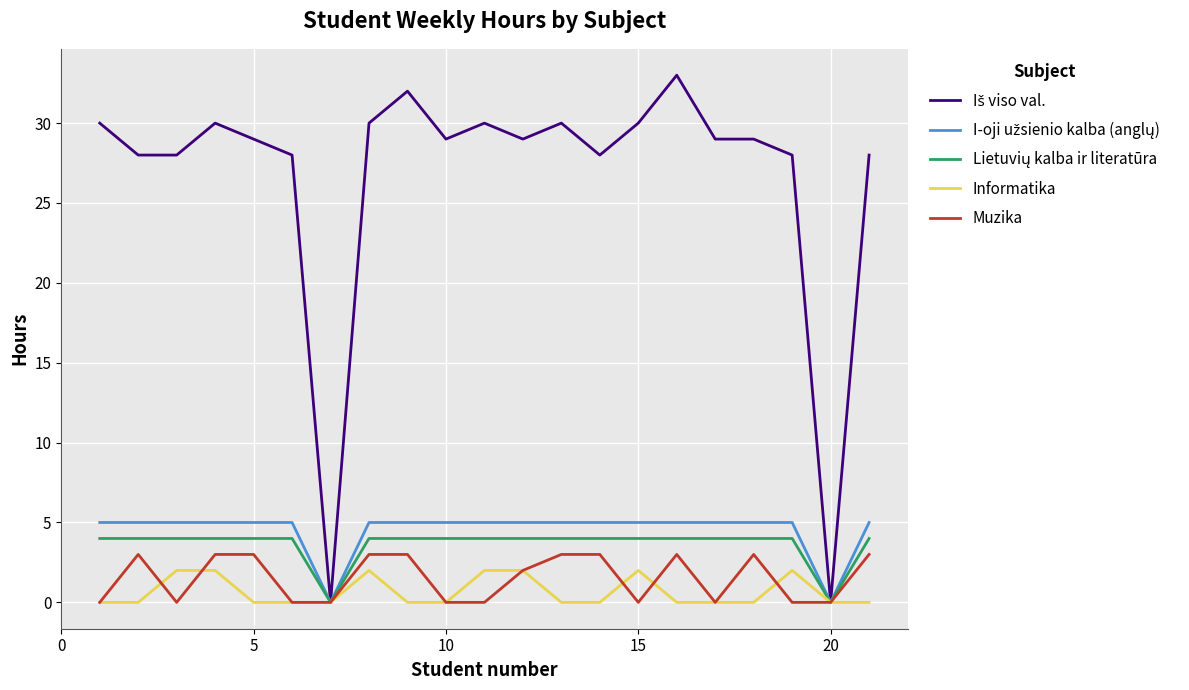

How many lines are shown in the chart?

5